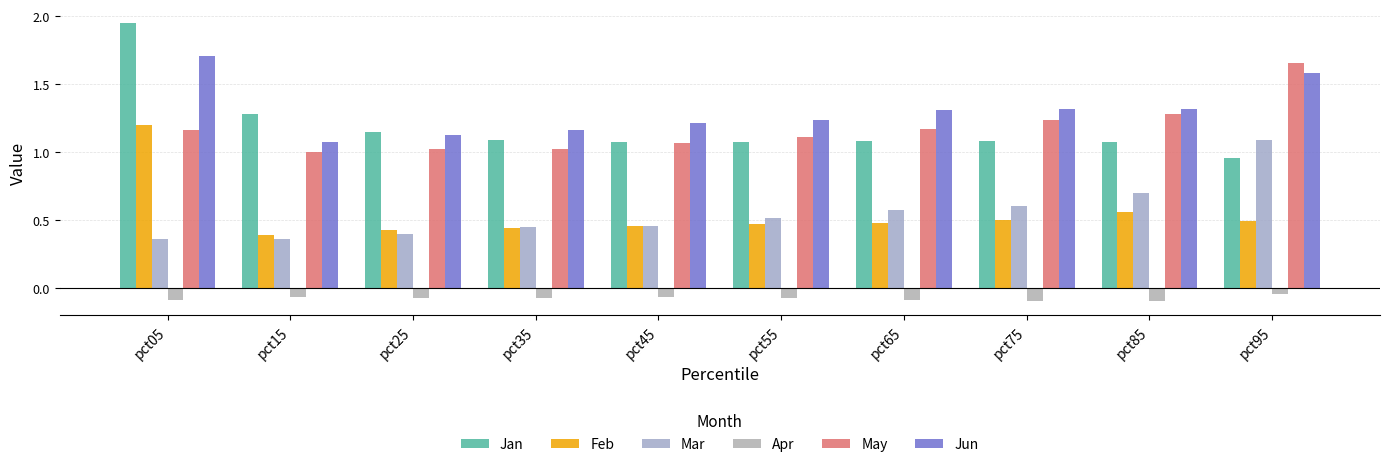

Count the Mar values in the range 0 to 1.

9